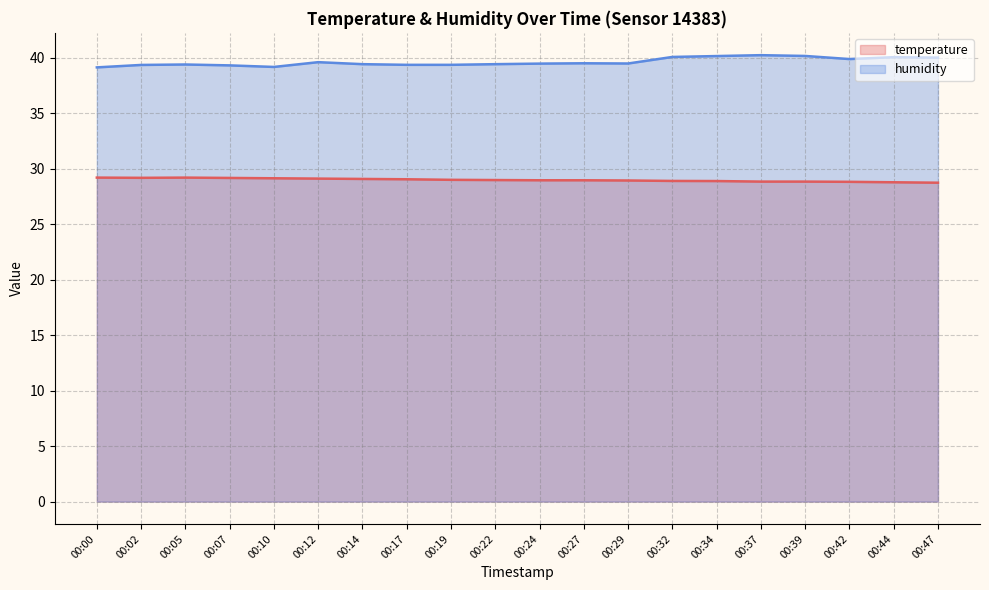

What is the difference between the second highest and second lowest values in the humidity series?

1.0